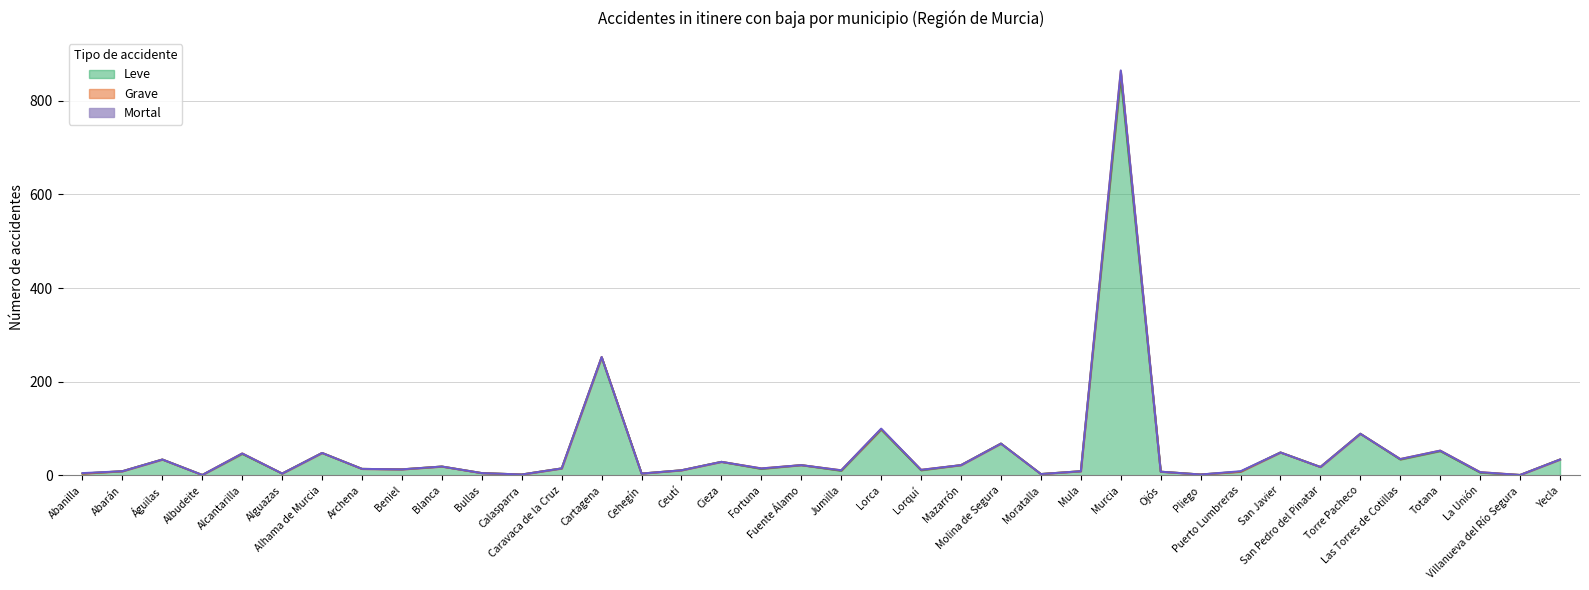

True or false: Mortal and Leve intersect in this chart.

False